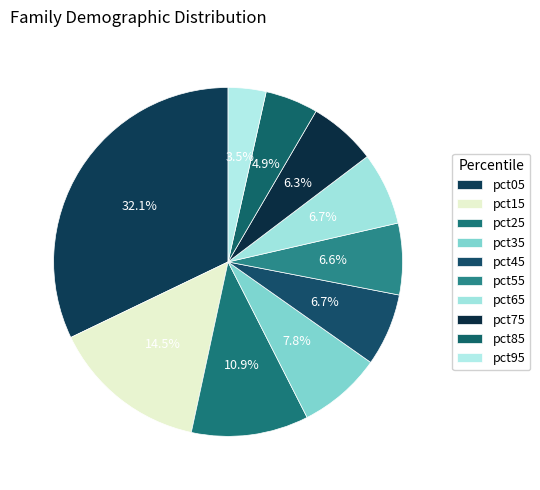

True or false: pct65 accounts for 1% of the total.

False